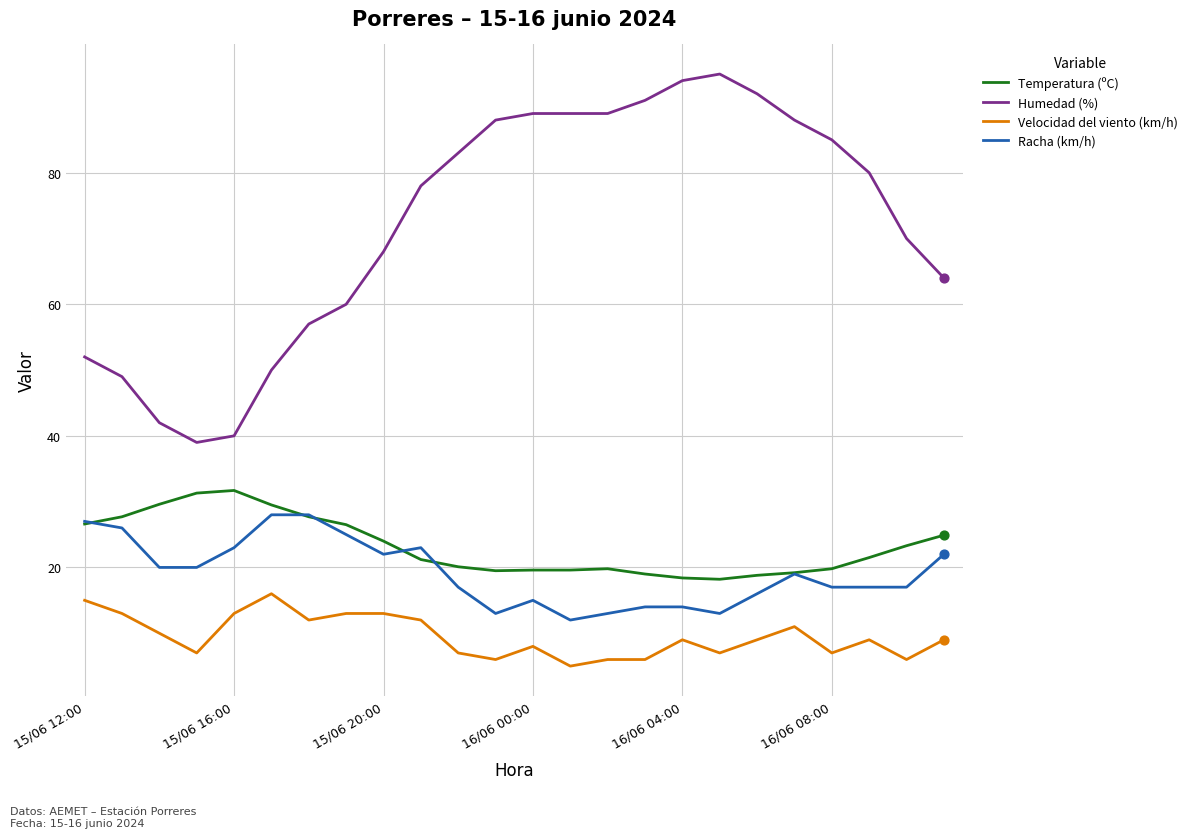

Which series has the largest total across all categories?

Humedad (%)